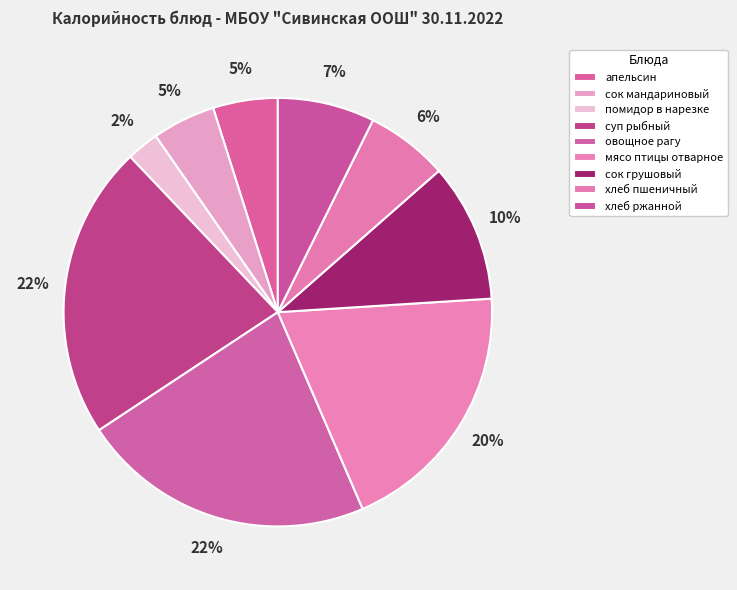

How many segments does this pie chart have?

9